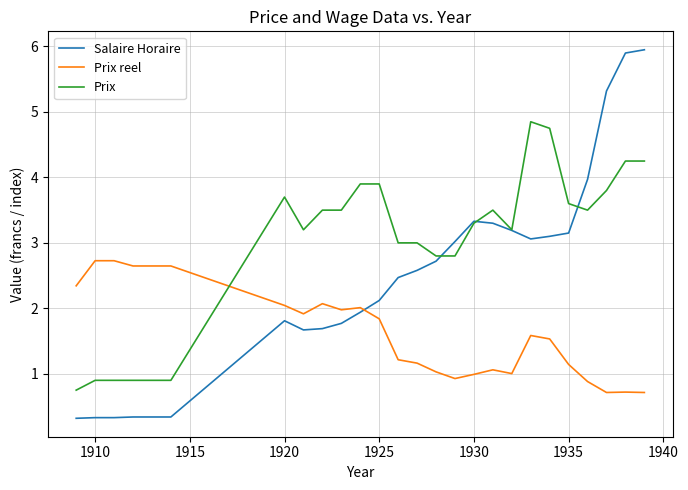

Rank the series by their average value, from lowest to highest.

Prix reel, Salaire Horaire, Prix